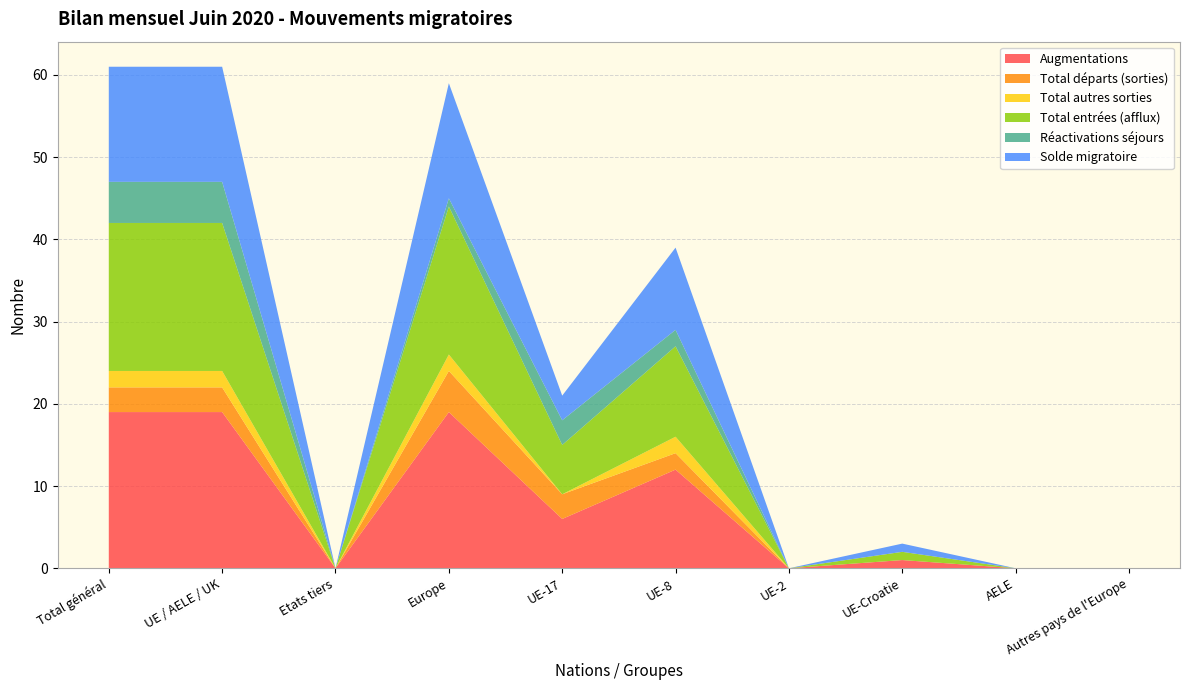

Reading right to left, extract all data points from this chart.

Augmentations: 0	0	1	0	12	6	19	0	19	19
Total départs (sorties): 0	0	0	0	2	3	5	0	3	3
Total autres sorties: 0	0	0	0	2	0	2	0	2	2
Total entrées (afflux): 0	0	1	0	11	6	18	0	18	18
Réactivations séjours: 0	0	0	0	2	3	1	0	5	5
Solde migratoire: 0	0	1	0	10	3	14	0	14	14